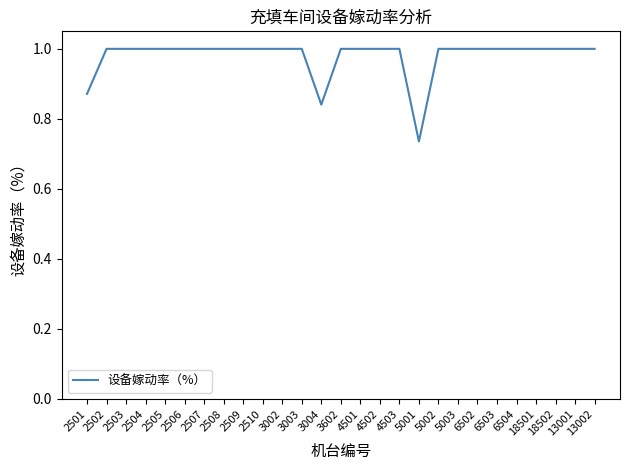

What position from the left is 2509?

9